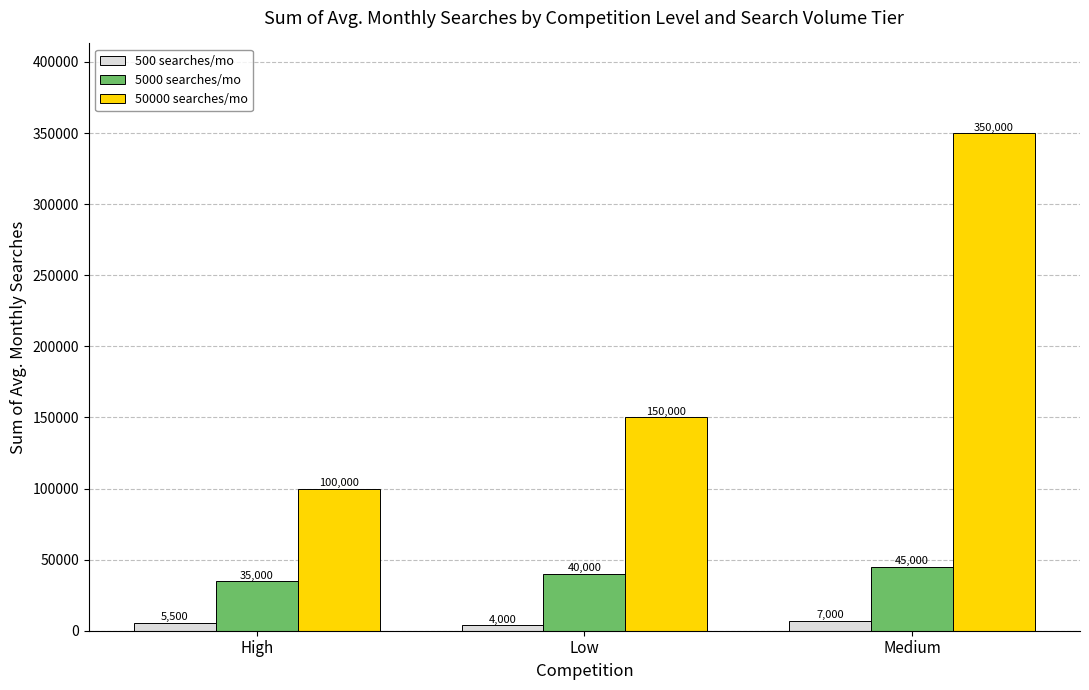

How many distinct data groups are displayed?

3